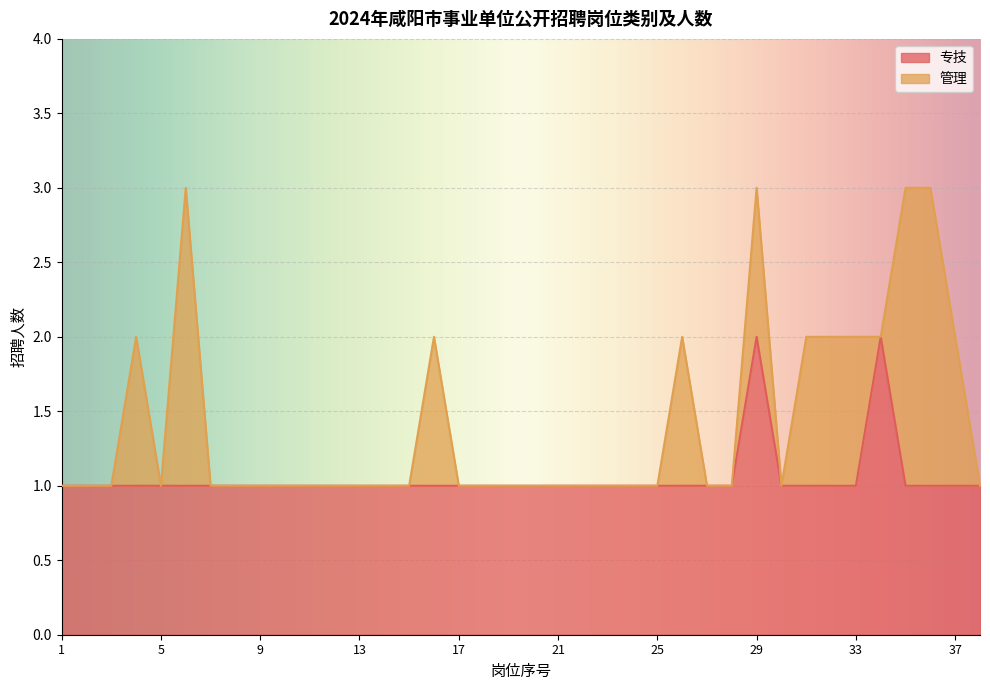

What is the smallest value displayed?

1